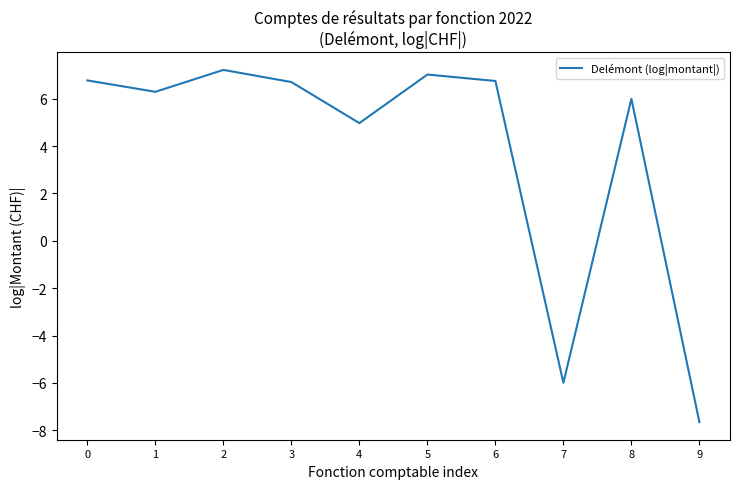

Approximately how many times larger is the value at 6 compared to 5?

1.0